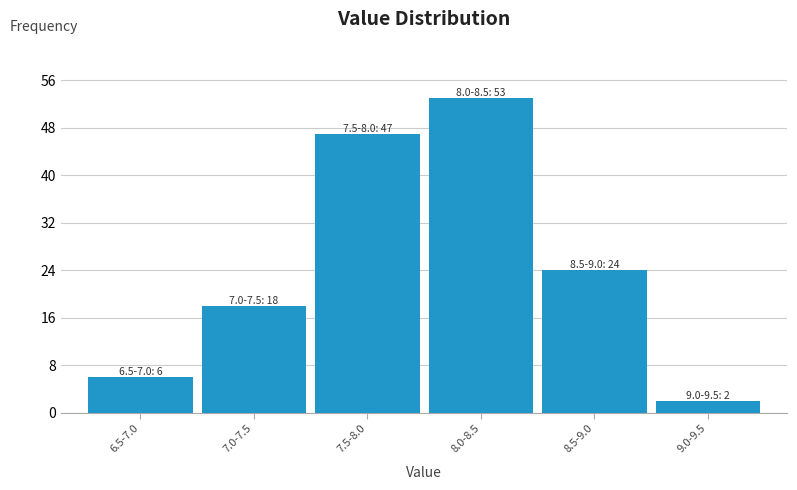

Reading left to right, transcribe all the data shown in this chart.

6	18	47	53	24	2